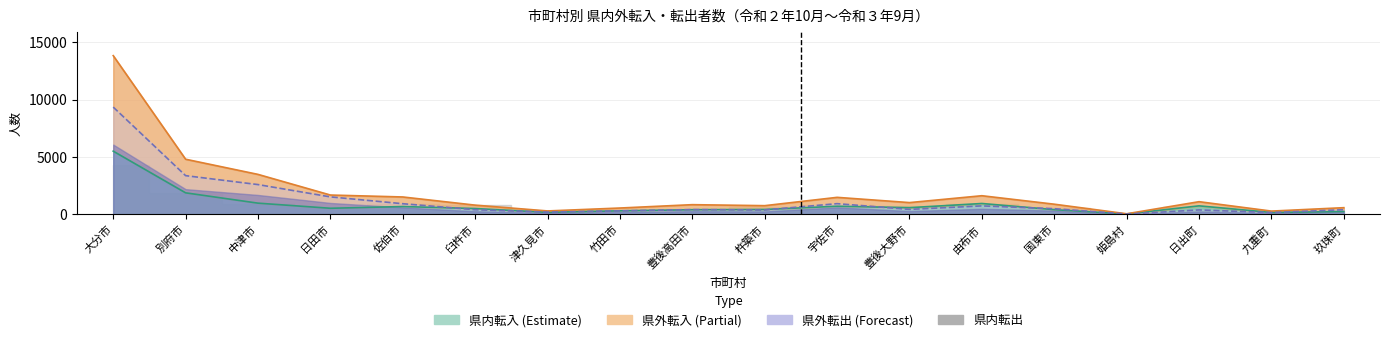

Reading left to right, extract all data points from this chart.

県内転入（男）: 5505	1866	965	518	669	495	164	295	393	414	695	570	935	397	23	729	153	236
県外転入（男）: 13847	4801	3477	1674	1505	792	285	540	833	746	1472	1014	1614	874	37	1093	272	570
県外転出_計: 9353	3367	2587	1512	916	392	184	292	404	370	921	421	725	481	13	374	144	393